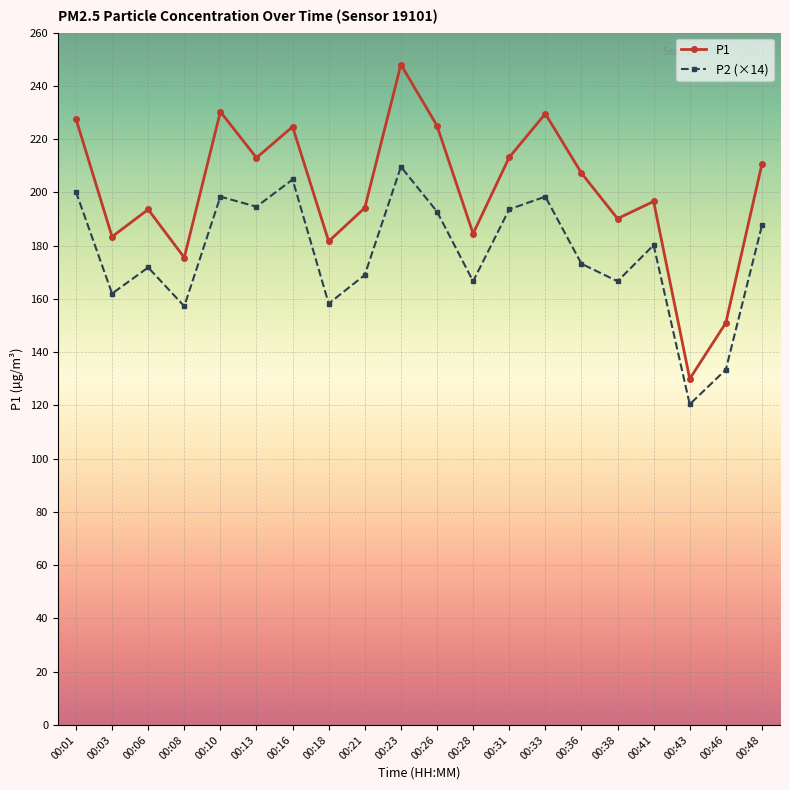

The P1 series shows 194.2 at 00:21. True or false?

True